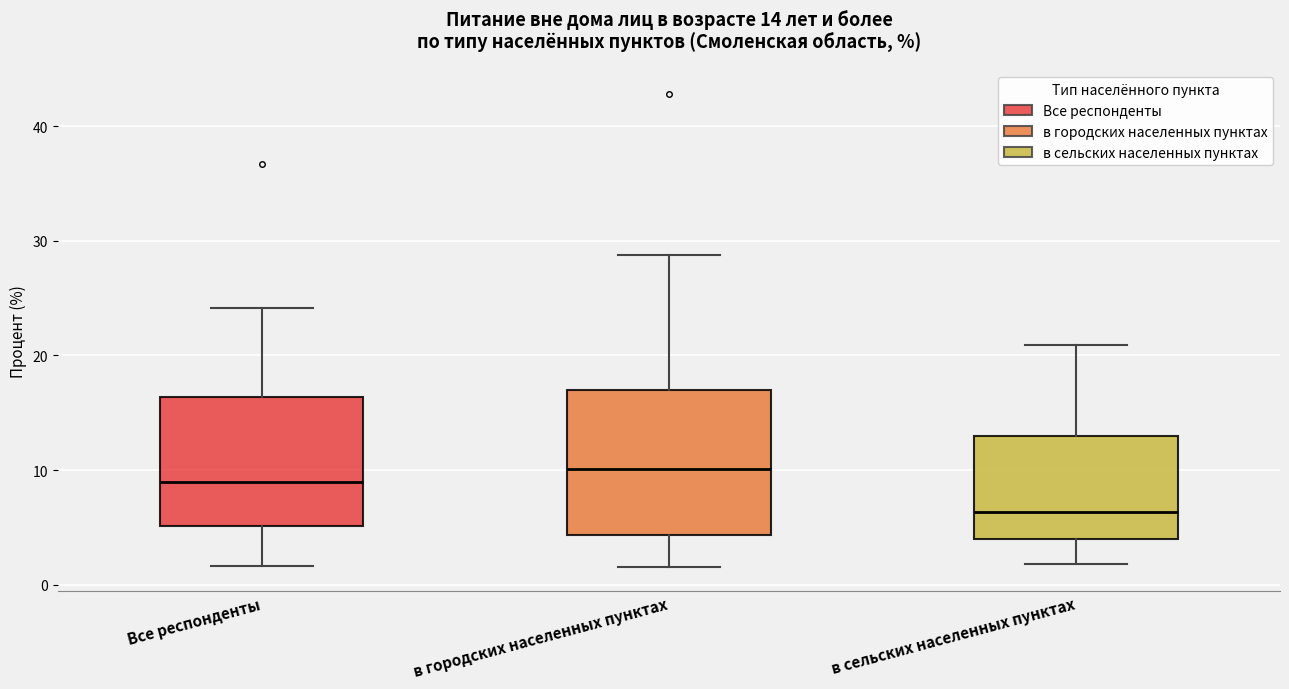

Which box has the lowest median line?

в сельских населенных пунктах